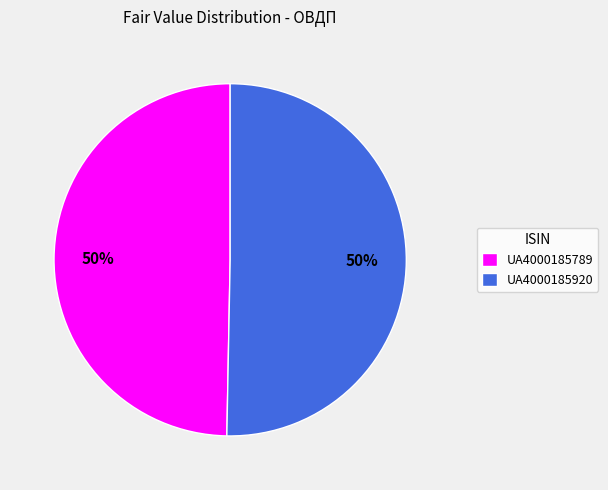

To the nearest percent, what is the average slice percentage?

50%